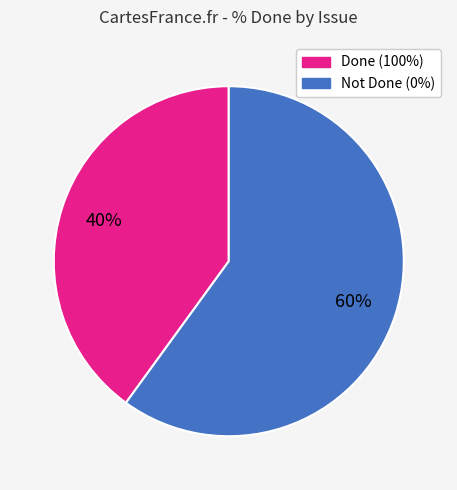

To the nearest percent, what is the difference between the largest and smallest slice percentages?

20%